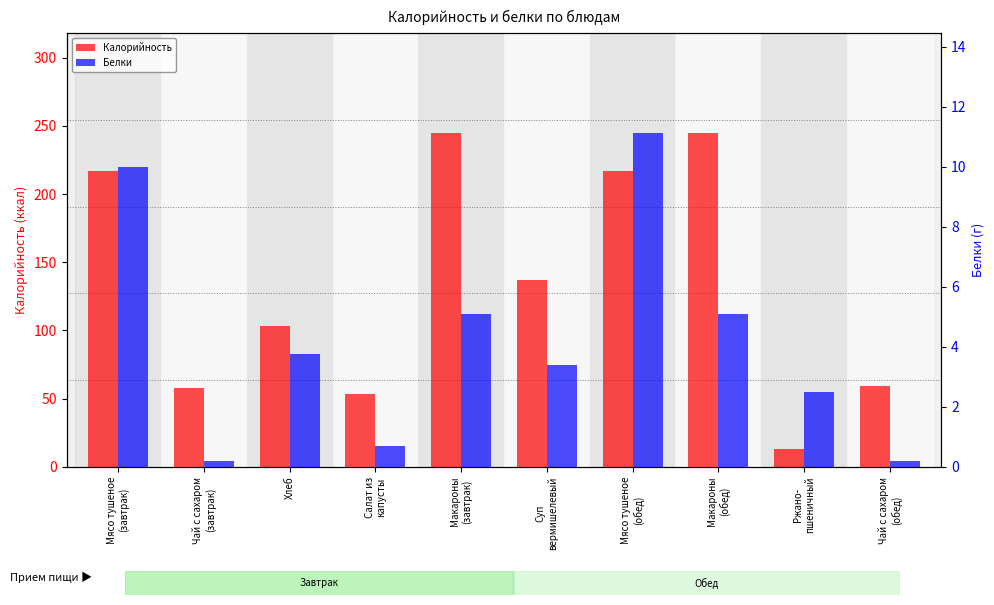

Reading right to left, extract all data points from this chart.

Калорийность: 59.0	13.2	244.5	216.8	137.0	244.5	53.7	103.4	58.0	216.8
Белки: 0.2	2.5	5.1	11.1	3.4	5.1	0.7	3.8	0.2	10.0